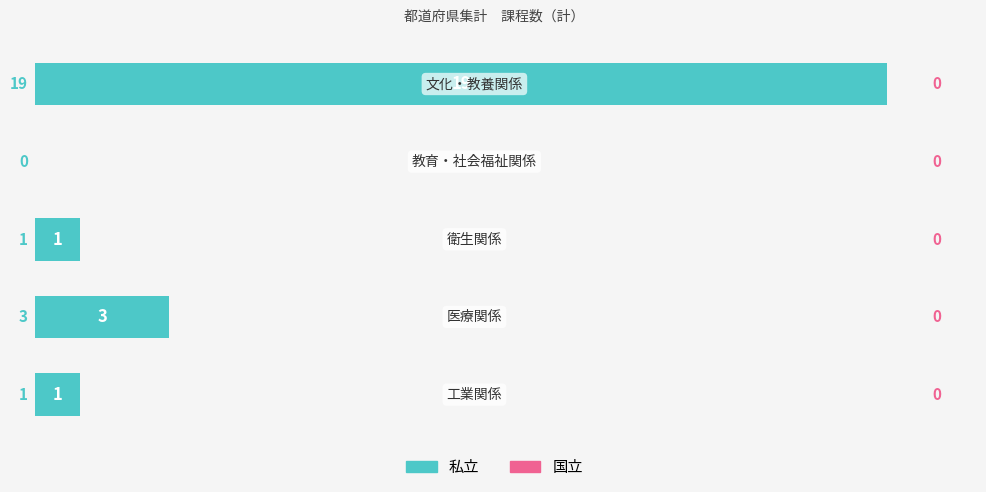

What is the greatest value displayed?

19